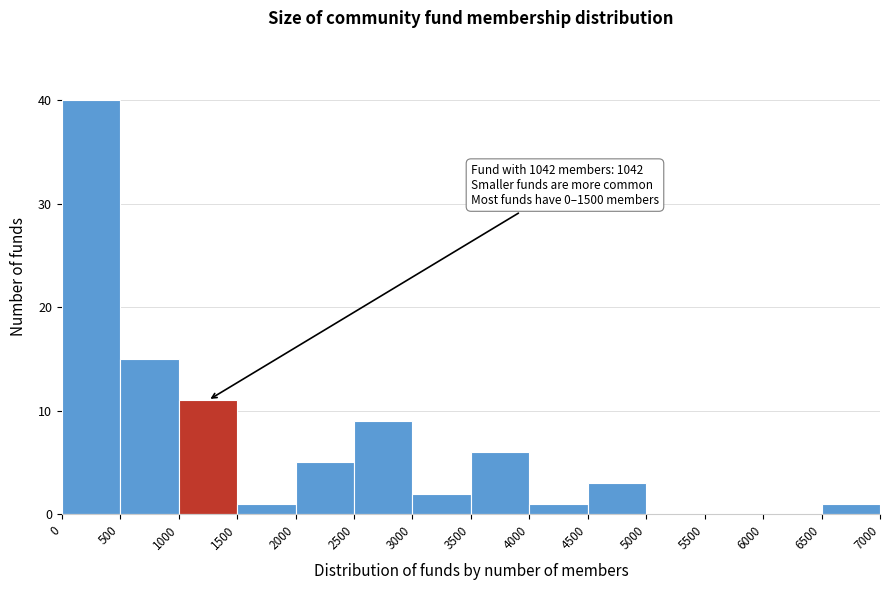

Which range on the x-axis has the tallest bar?

0 to 500